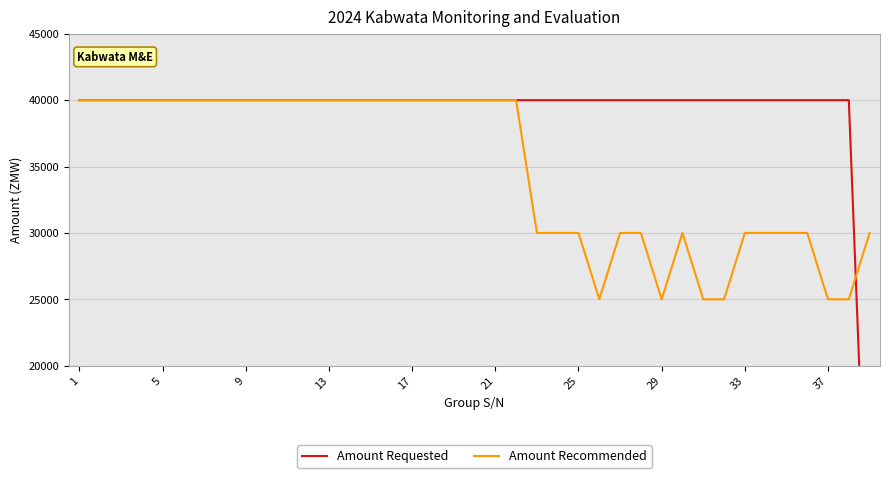

What is the maximum value for Amount Recommended?

40000